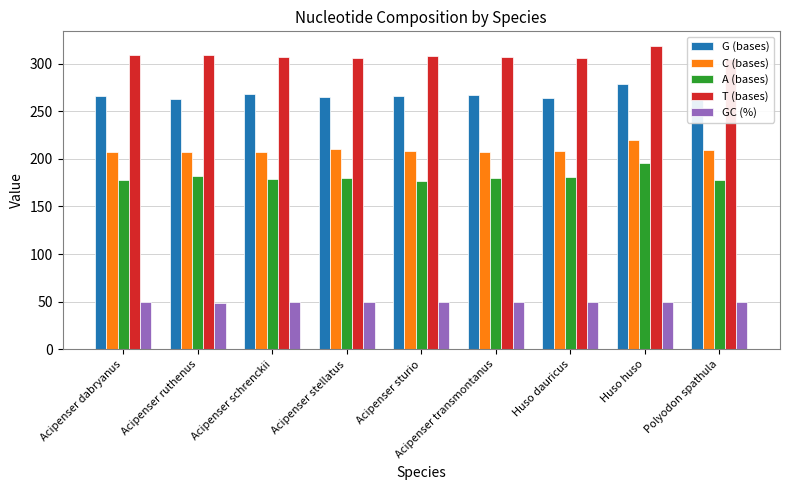

Reading left to right, what are all the values shown in this chart?

G (bases): 266.0	263.0	268.0	265.0	266.0	267.0	264.0	279.0	267.0
C (bases): 207.0	207.0	207.0	210.0	208.0	207.0	208.0	220.0	209.0
A (bases): 178.0	182.0	179.0	180.0	177.0	180.0	181.0	196.0	178.0
T (bases): 309.0	309.0	307.0	306.0	308.0	307.0	306.0	318.0	305.0
GC (%): 49.3	48.9	49.4	49.4	49.4	49.3	49.2	49.3	49.6